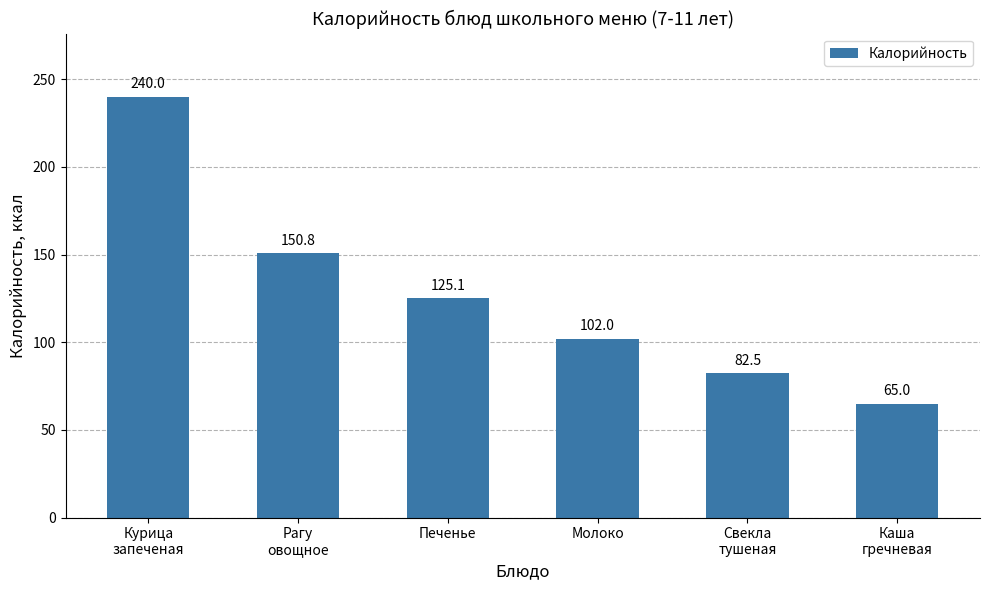

What is the difference between the maximum and second lowest values?

157.5